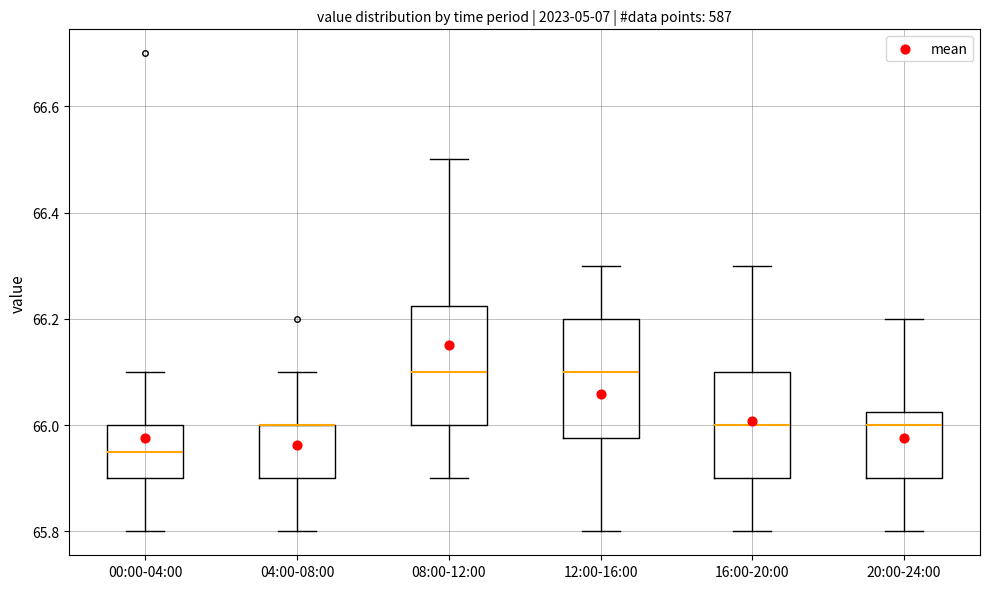

Reading left to right, read every box against the y-axis: the position of its median line, the range the box covers, and the ends of its whiskers. The values are not printed on the chart, so give them approximately, as read against the axis.

00:00-04:00: median 65.96, box 65.90 to 66.00, whiskers 65.80 to 66.10
04:00-08:00: median 66.00 (drawn on the box's upper edge), box 65.90 to 66.00, whiskers 65.80 to 66.10
08:00-12:00: median 66.10, box 66.00 to 66.22, whiskers 65.90 to 66.50
12:00-16:00: median 66.10, box 65.98 to 66.20, whiskers 65.80 to 66.30
16:00-20:00: median 66.00, box 65.90 to 66.10, whiskers 65.80 to 66.30
20:00-24:00: median 66.00, box 65.90 to 66.02, whiskers 65.80 to 66.20